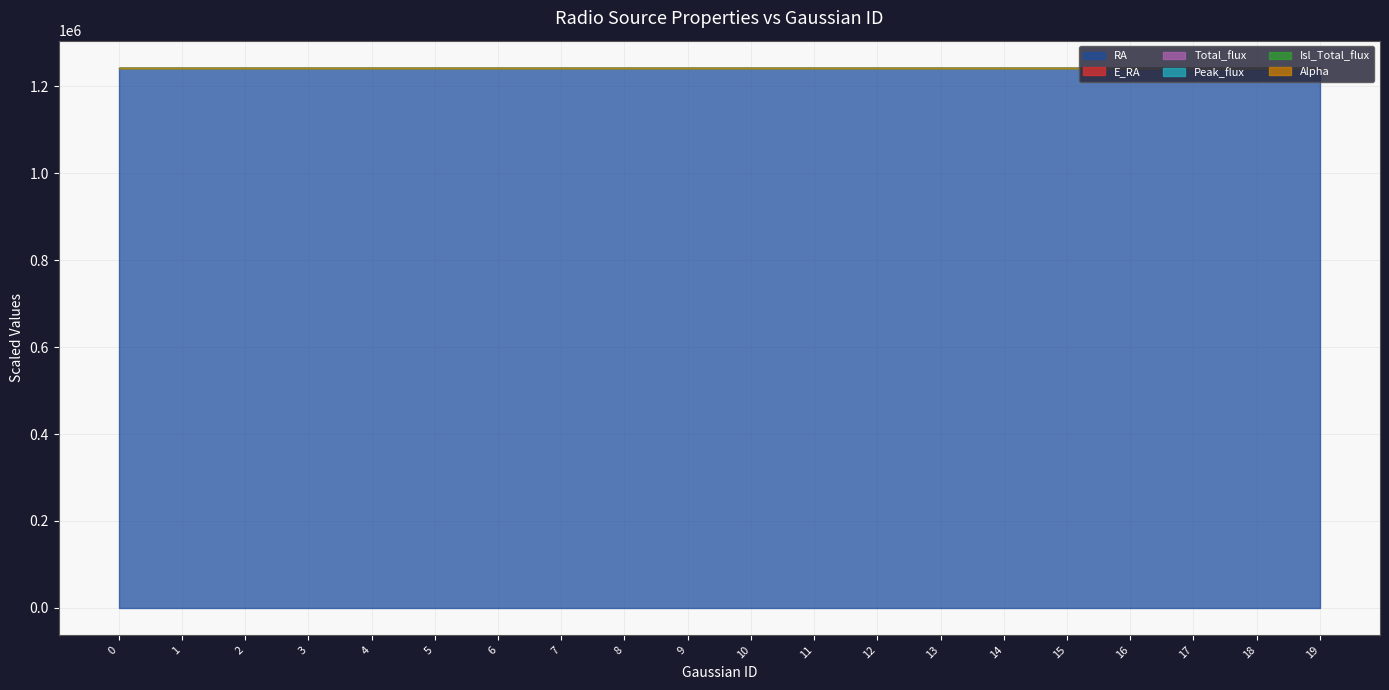

True or false: E_RA has more than 0 interior local peaks.

True